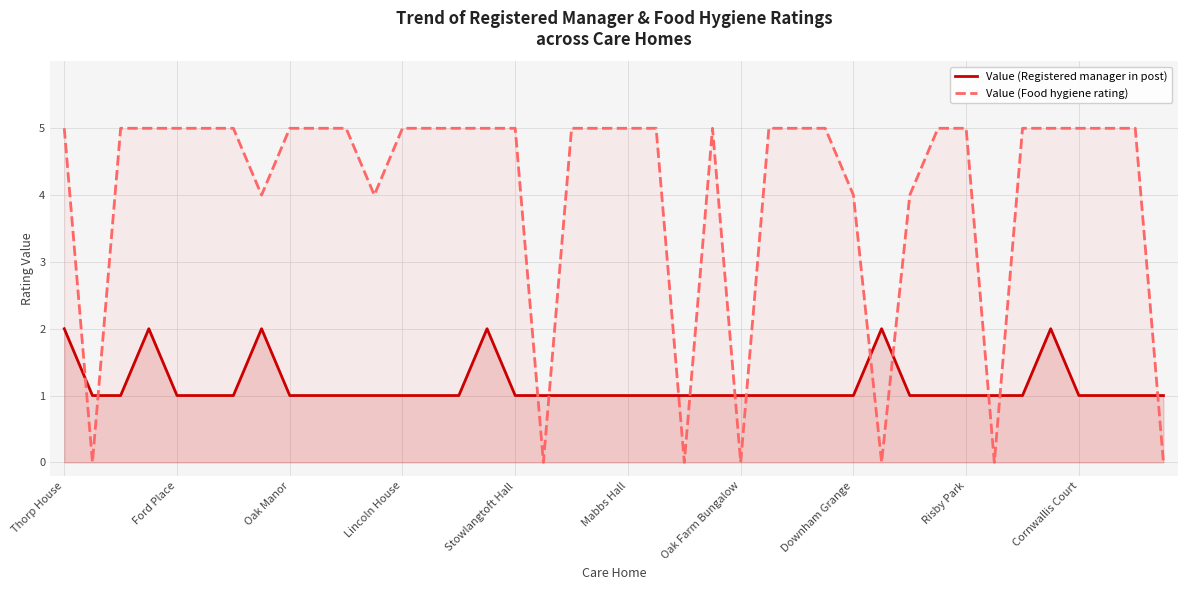

Which series has the largest range (max minus min)?

Value (Food hygiene rating)